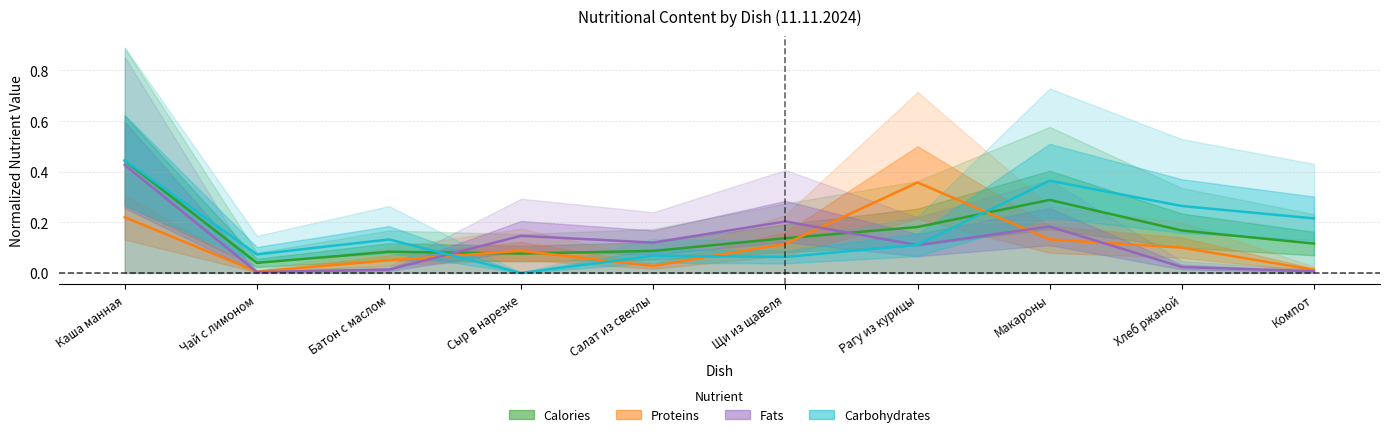

List the labels in order of Carbohydrates value, smallest first.

Сыр в нарезке, Щи из щавеля, Салат из свеклы, Чай с лимоном, Рагу из курицы, Батон с маслом, Компот, Хлеб ржаной, Макароны, Каша манная